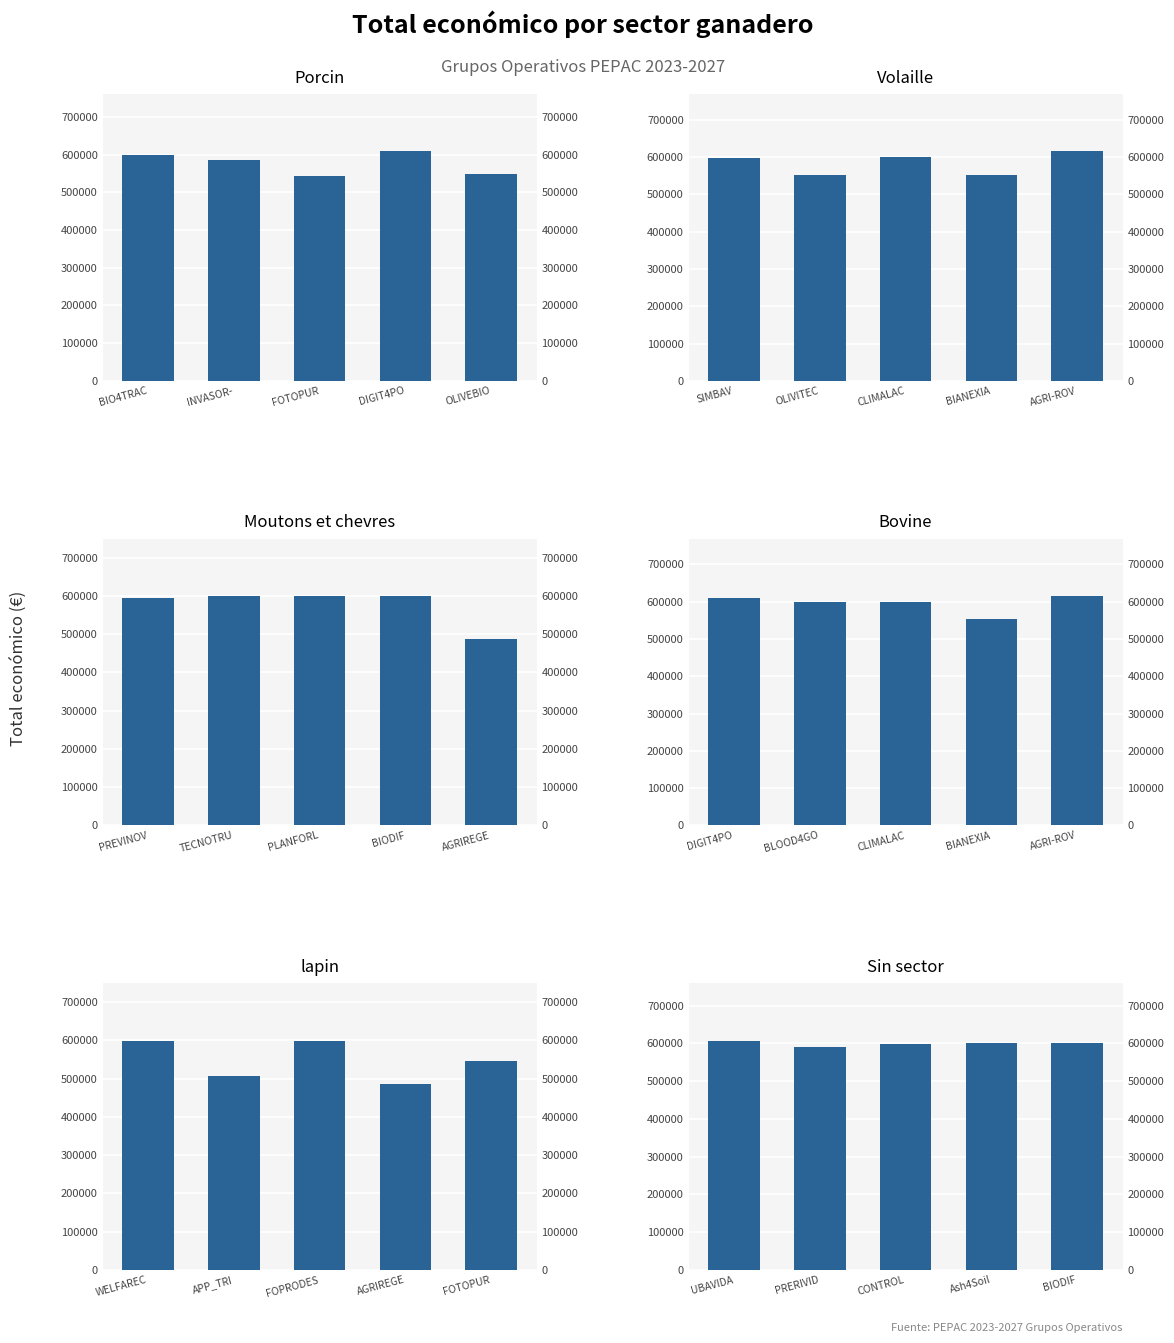

Which series has the largest total across all categories?

Sin sector